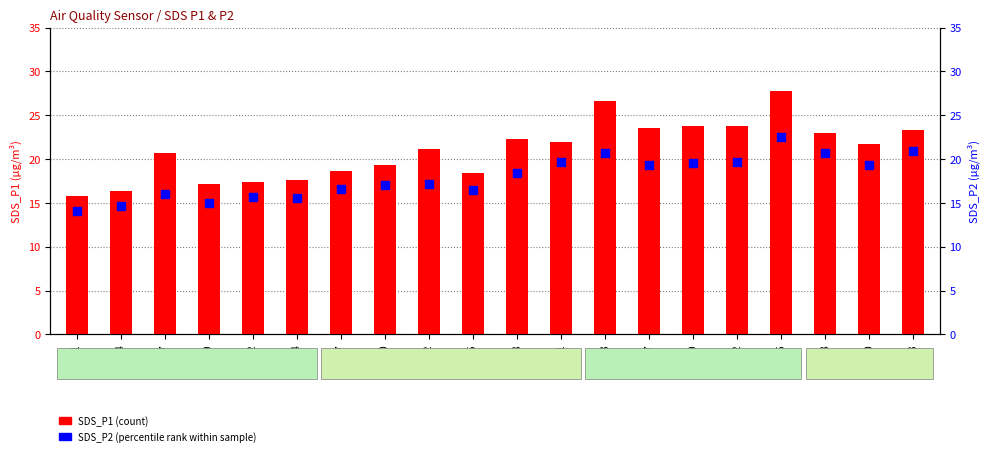

Which series reaches the maximum Y coordinate?

SDS_P1